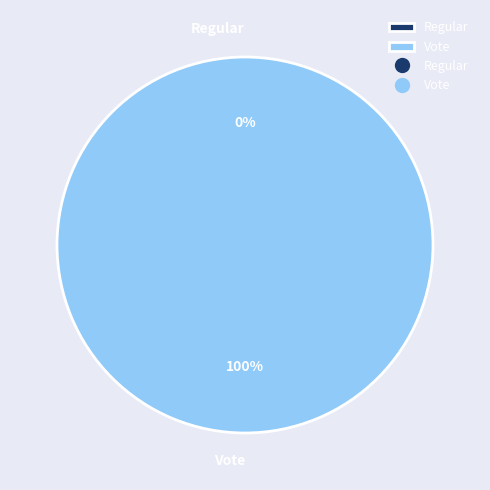

What is the smallest slice in the pie chart?

Regular